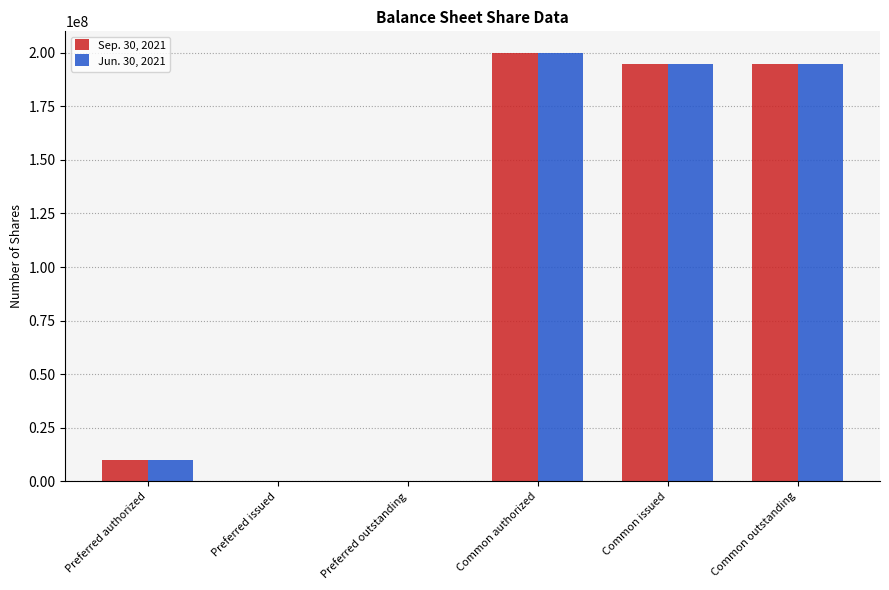

What is the total value across all series at Preferred authorized?

20000000